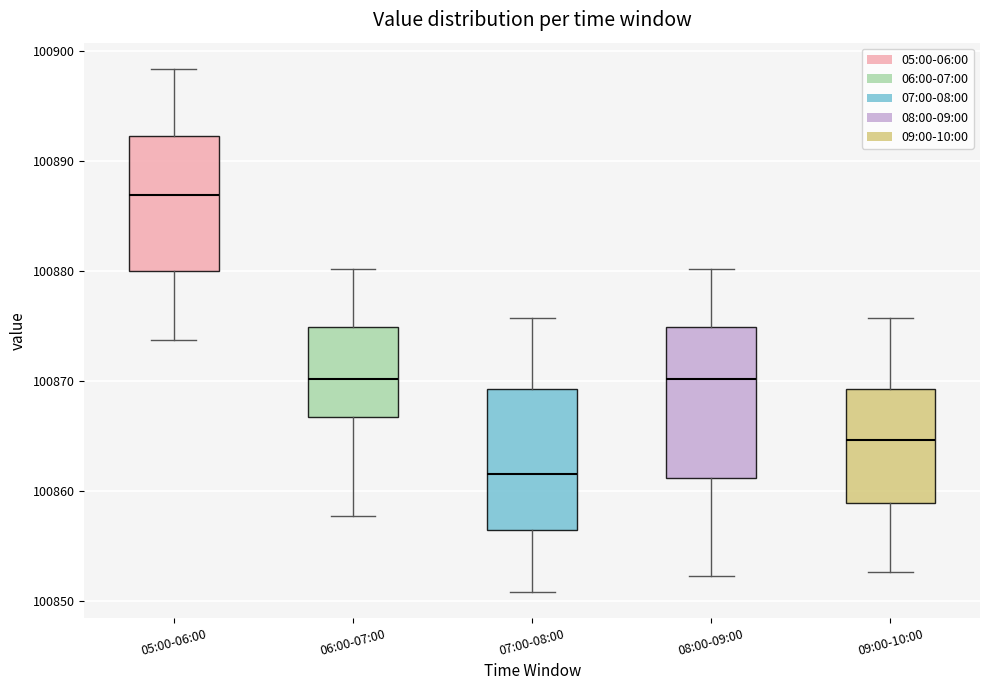

Reading left to right, transcribe this box plot: for each box, give where its median line is, the range the box spans, and where its two whiskers end, as read against the y-axis. The values are not printed on the chart, so give them approximately, as read against the axis.

05:00-06:00: median 100887, box 100880 to 100892, whiskers 100874 to 100898
06:00-07:00: median 100870, box 100867 to 100875, whiskers 100858 to 100880
07:00-08:00: median 100862, box 100856 to 100869, whiskers 100851 to 100876
08:00-09:00: median 100870, box 100861 to 100875, whiskers 100852 to 100880
09:00-10:00: median 100865, box 100859 to 100869, whiskers 100853 to 100876